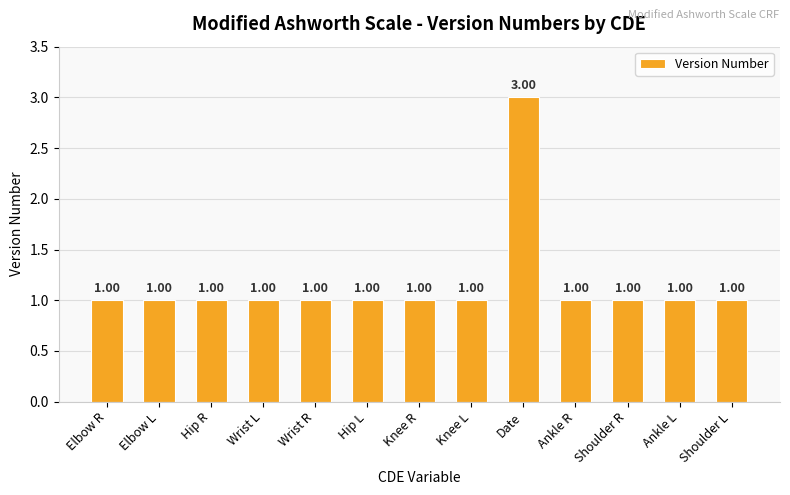

What is the label of the 5th bar from the left?

Wrist R